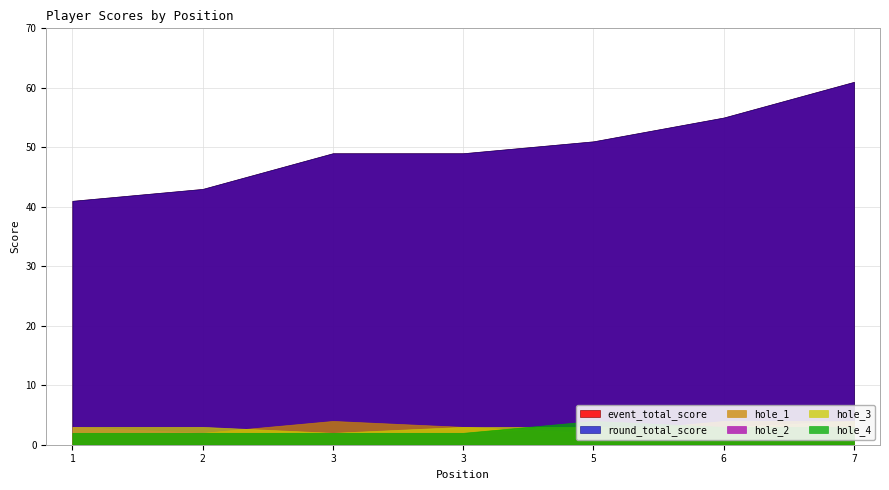

What is the value of the hole_3 point at the 1st from the left?

3